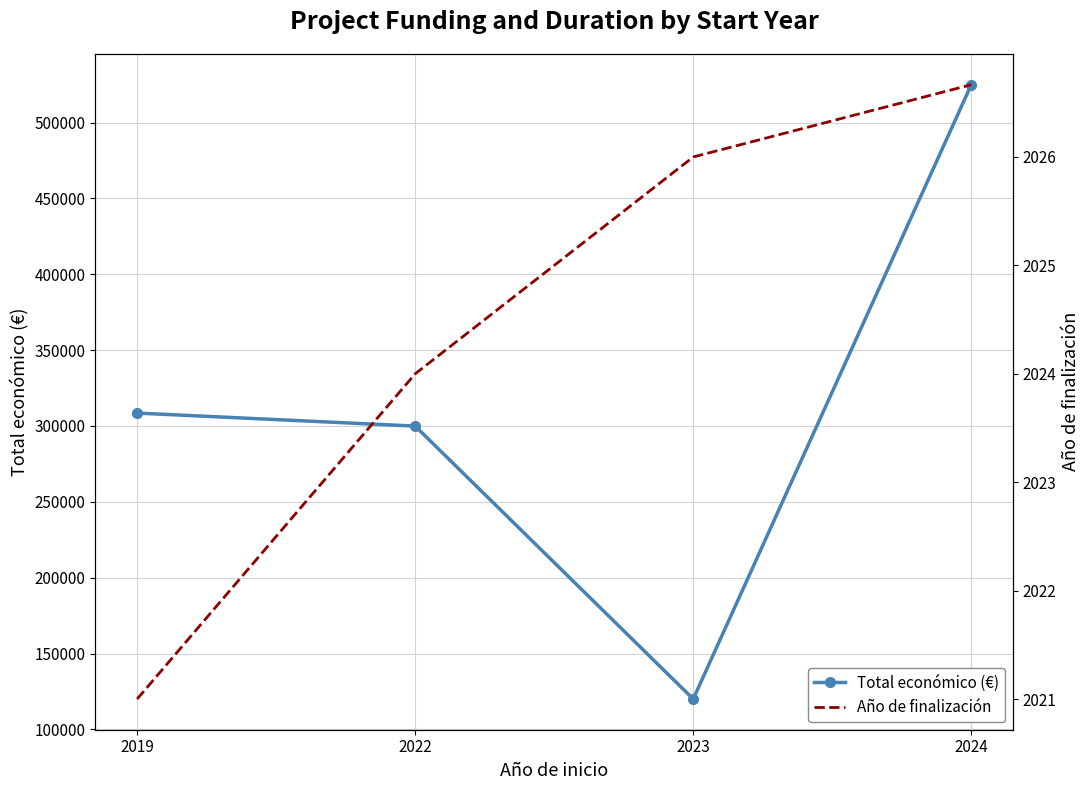

What is the total value across all series at 2024?

527001.2